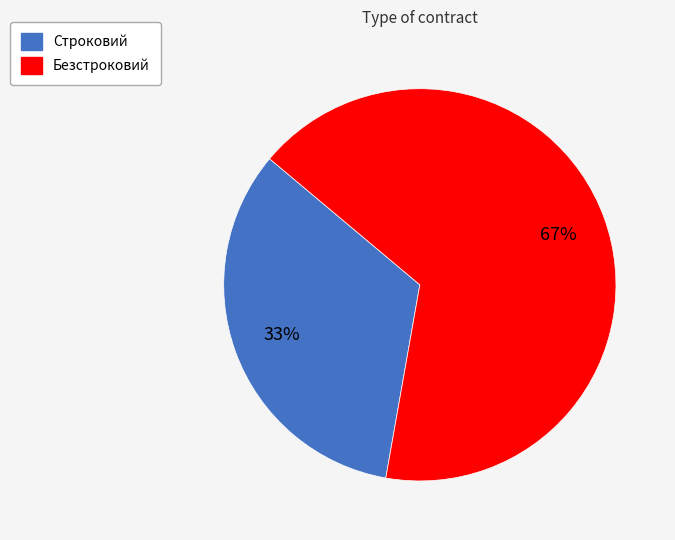

Rank the categories by value from highest to lowest.

Безстроковий, Строковий